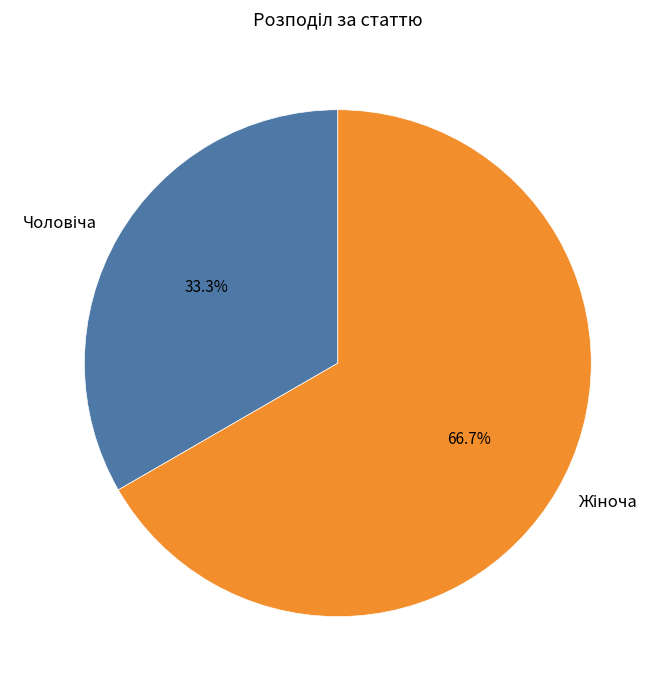

Is there a majority slice in this chart?

Yes